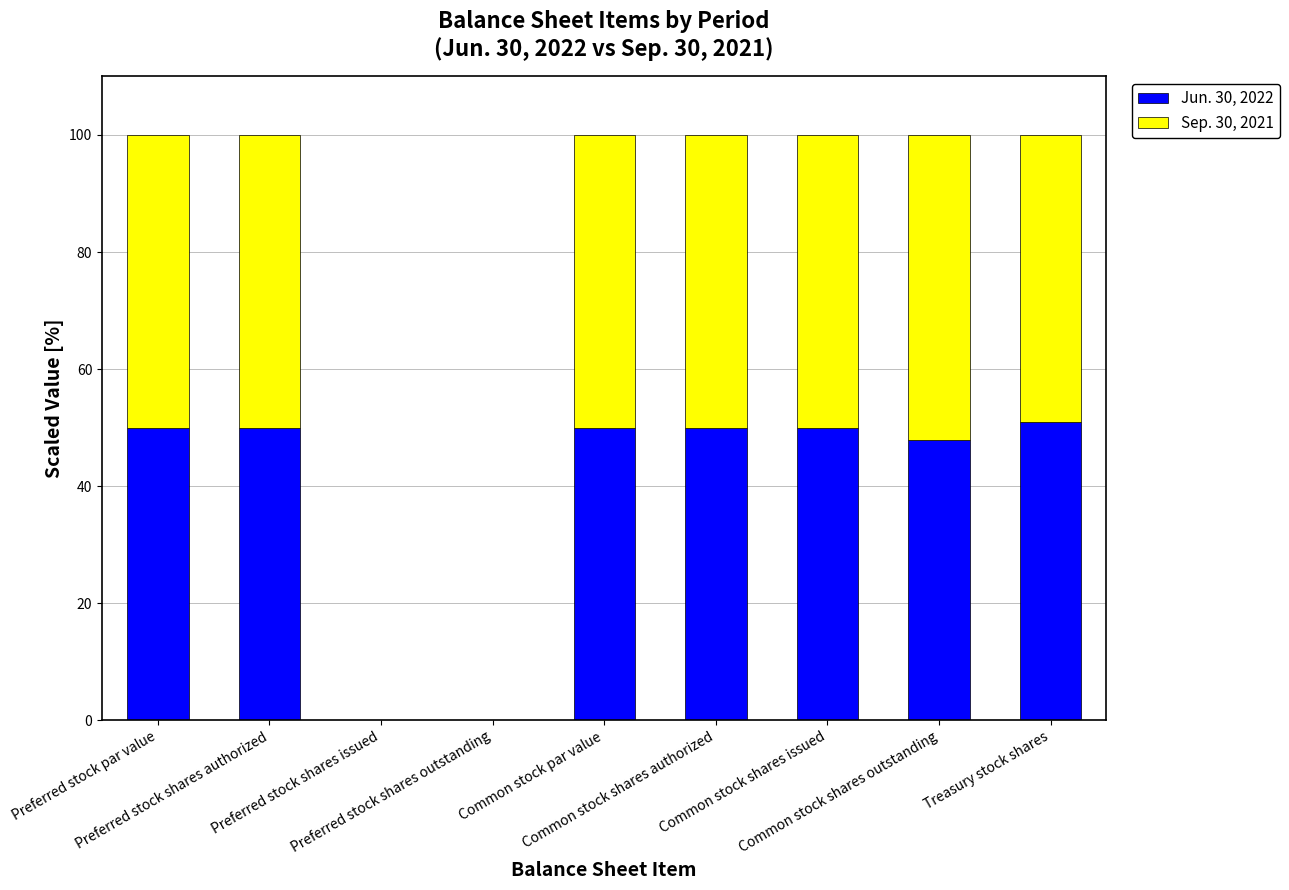

What is the sum of all Jun. 30, 2022 values?

348.7